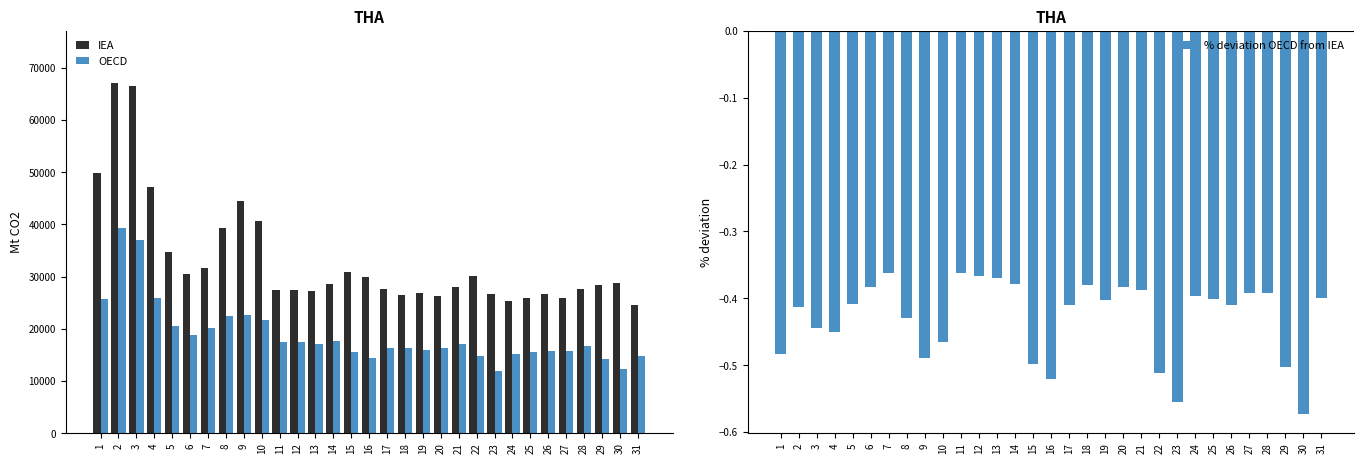

At how many categories does at least one series exceed 35115?

7